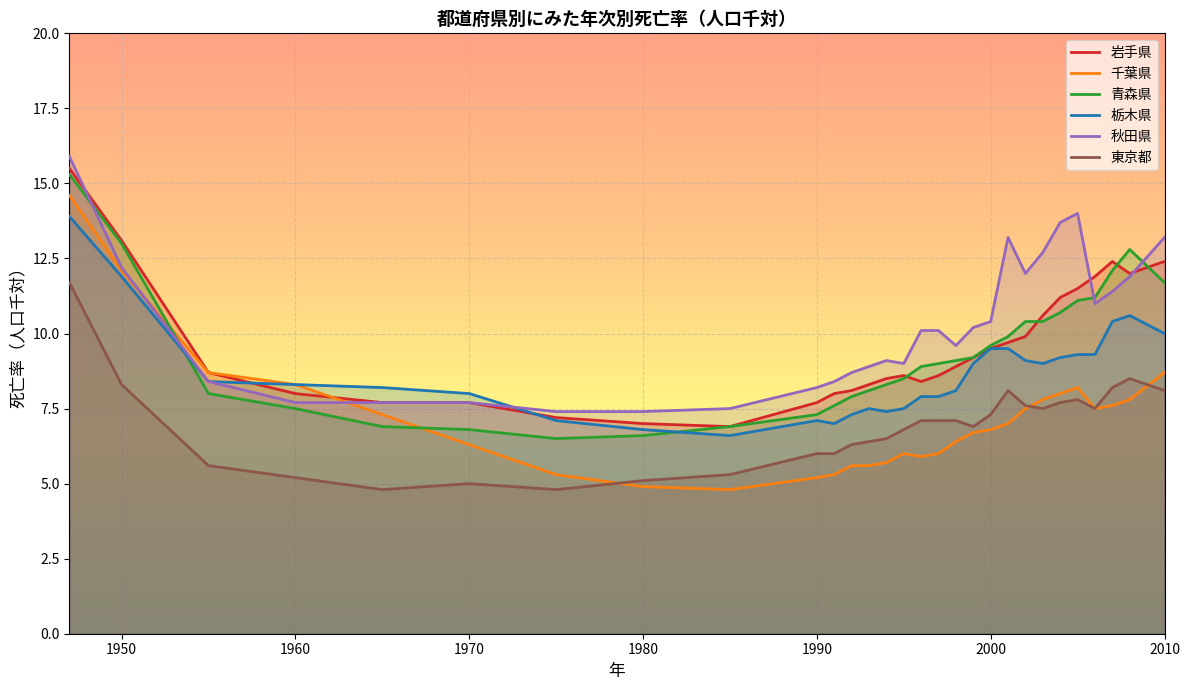

How many data points in 栃木県 are above 8?

17